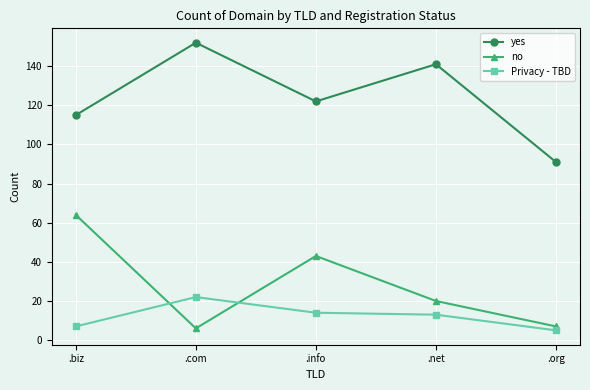

Is the value of no at .net greater than the value of Privacy - TBD at .org?

Yes